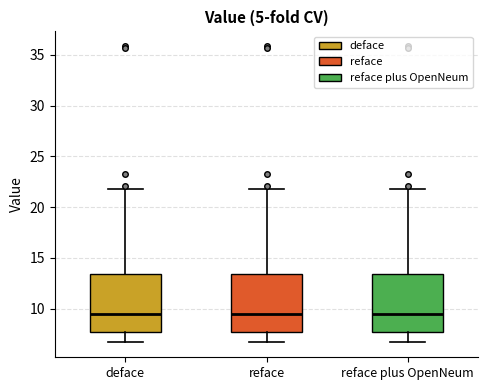

Where does the upper whisker of the box for reface end on the y-axis? The values are not printed on the chart, so give them approximately, as read against the axis.

22.0